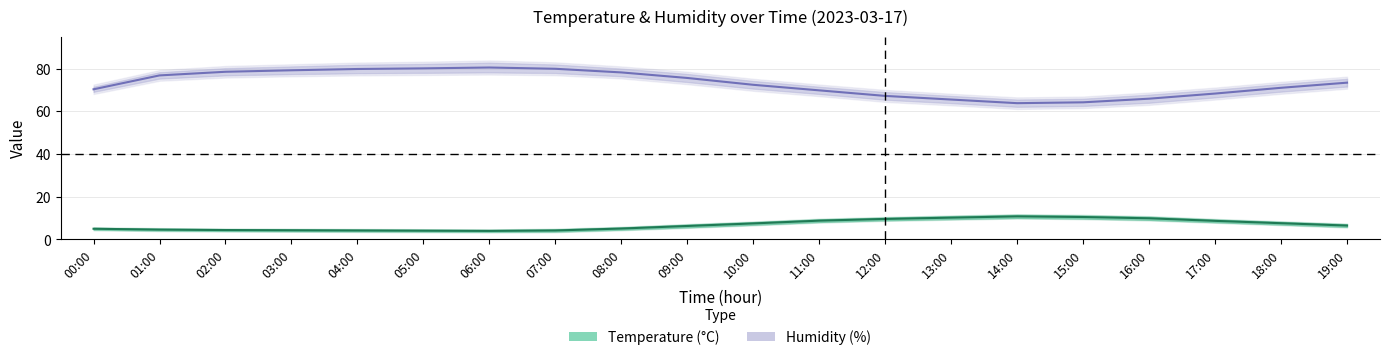

True or false: temp_upper has more than 0 interior local peaks.

True